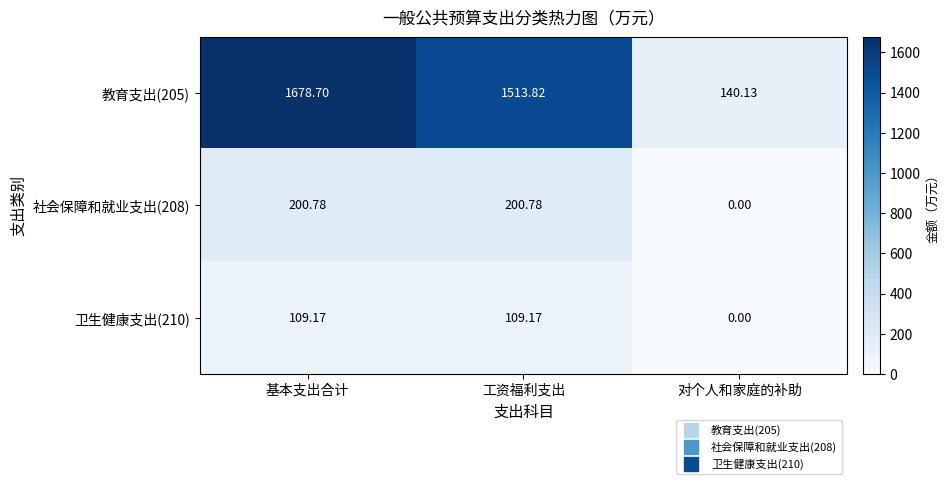

How many series are shown in this chart?

3